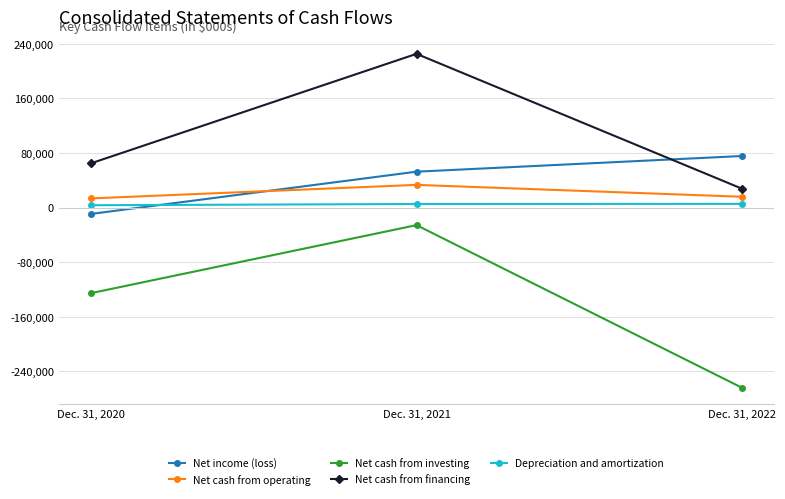

Which label corresponds to the smallest value in the chart?

Dec. 31, 2022